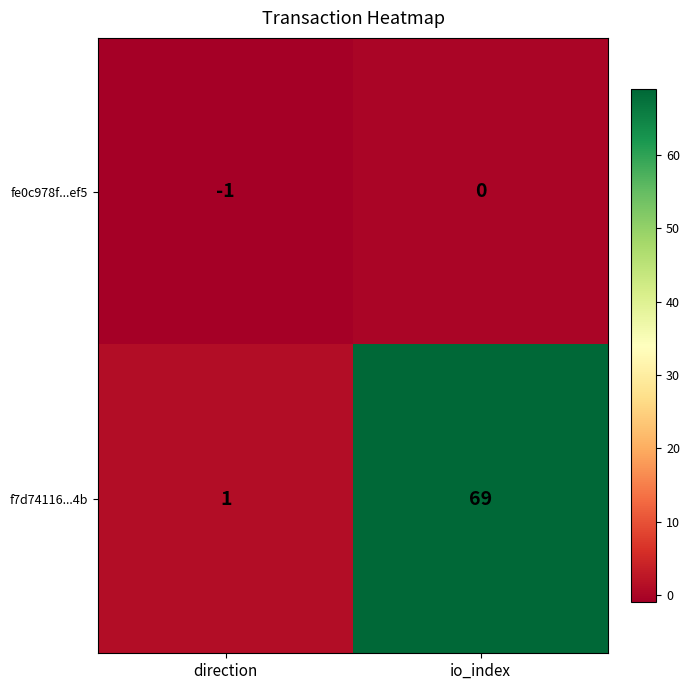

The fe0c978f...ef5 series shows -1 at direction. True or false?

True